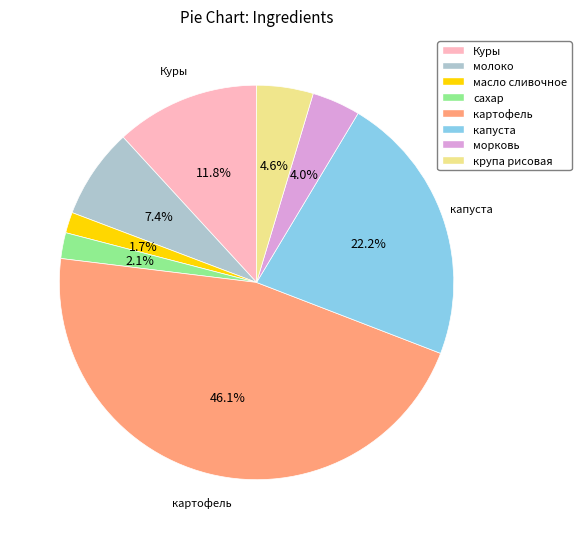

Is it true that сахар is 2% of the pie?

True